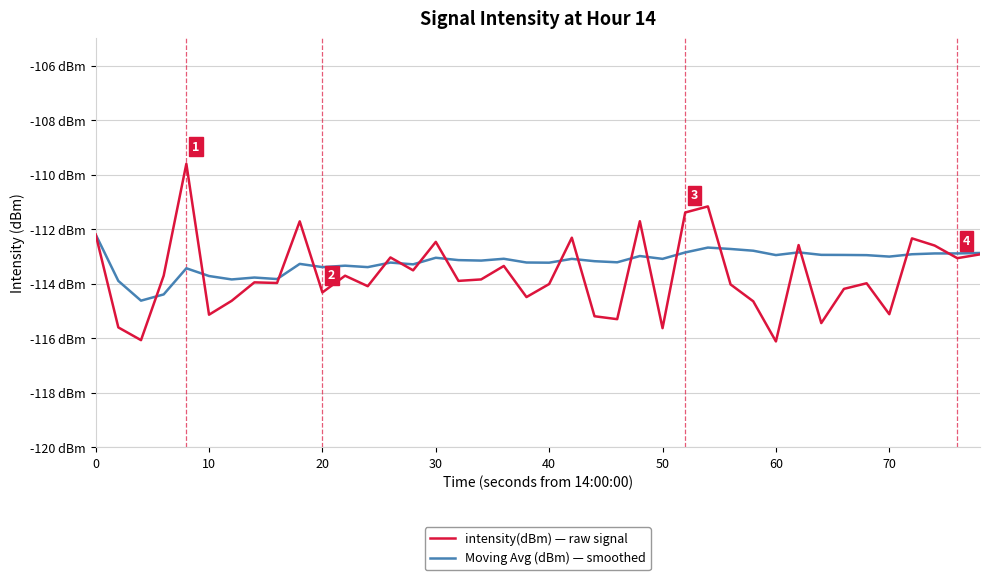

What are all the series names shown in the legend?

intensity(dBm) — raw signal, Moving Avg (dBm) — smoothed